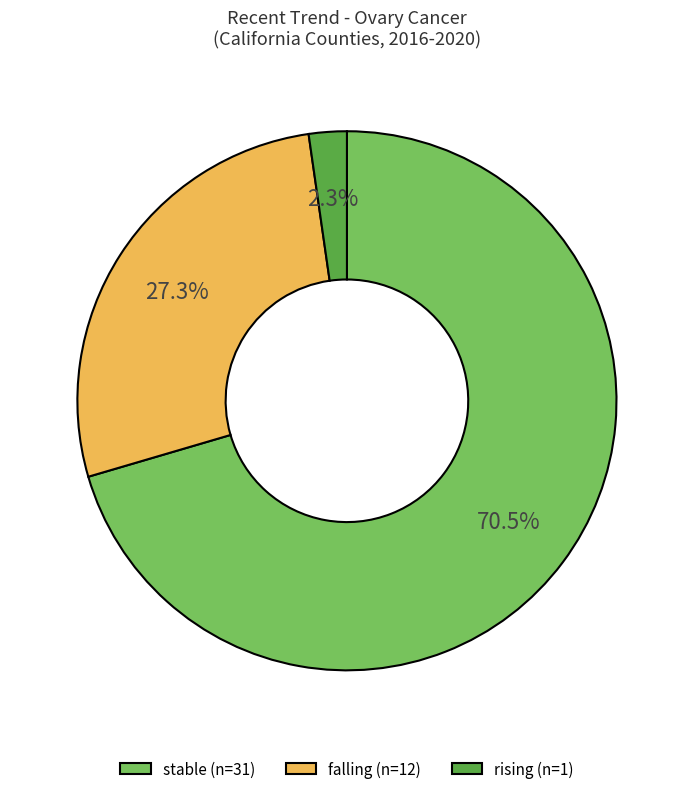

Which slice is the largest?

stable